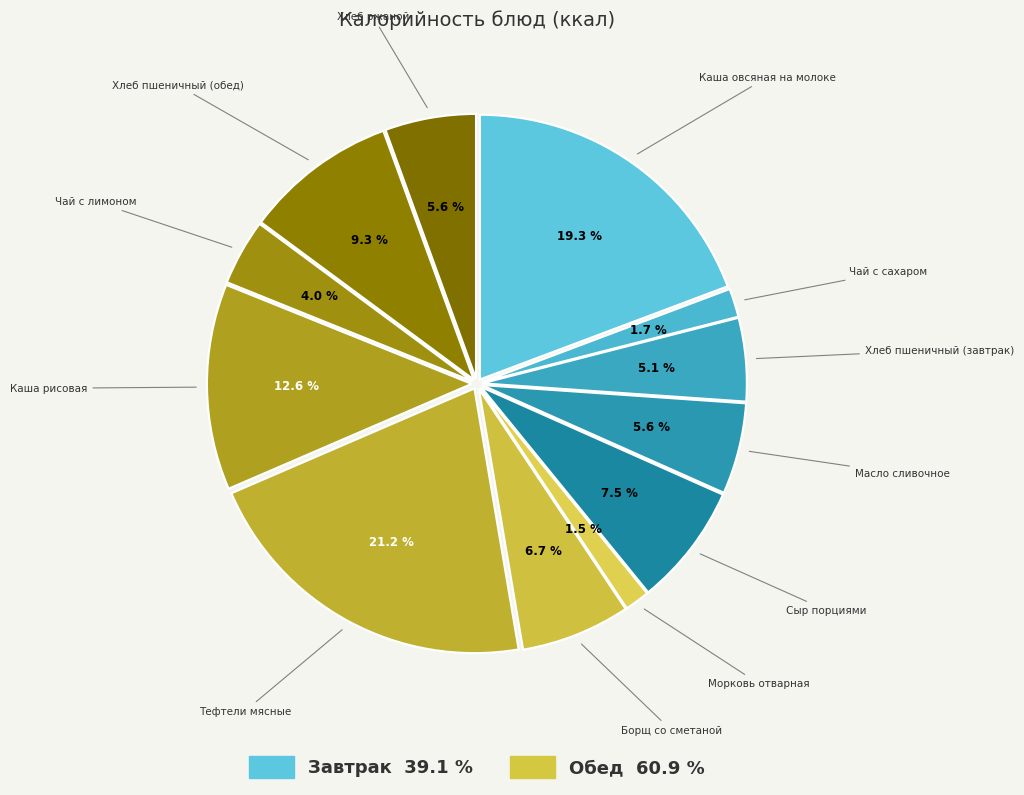

How many slices are in this pie chart?

12